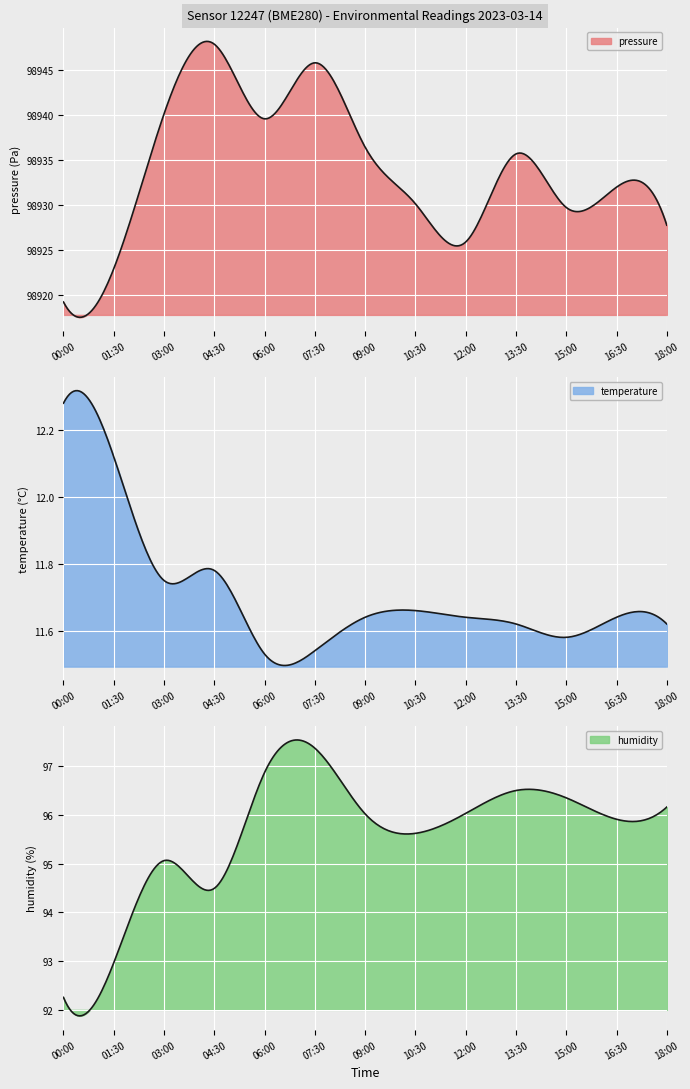

The value of humidity at 01:30 is 129.2. True or false?

False